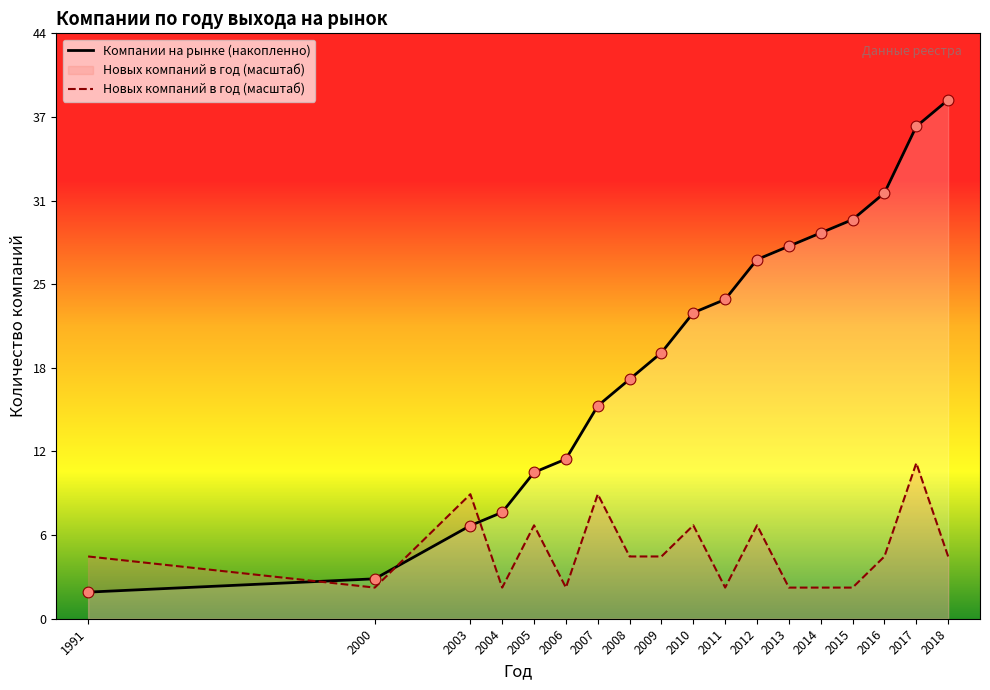

At which category is the sum across all series the highest?

2017